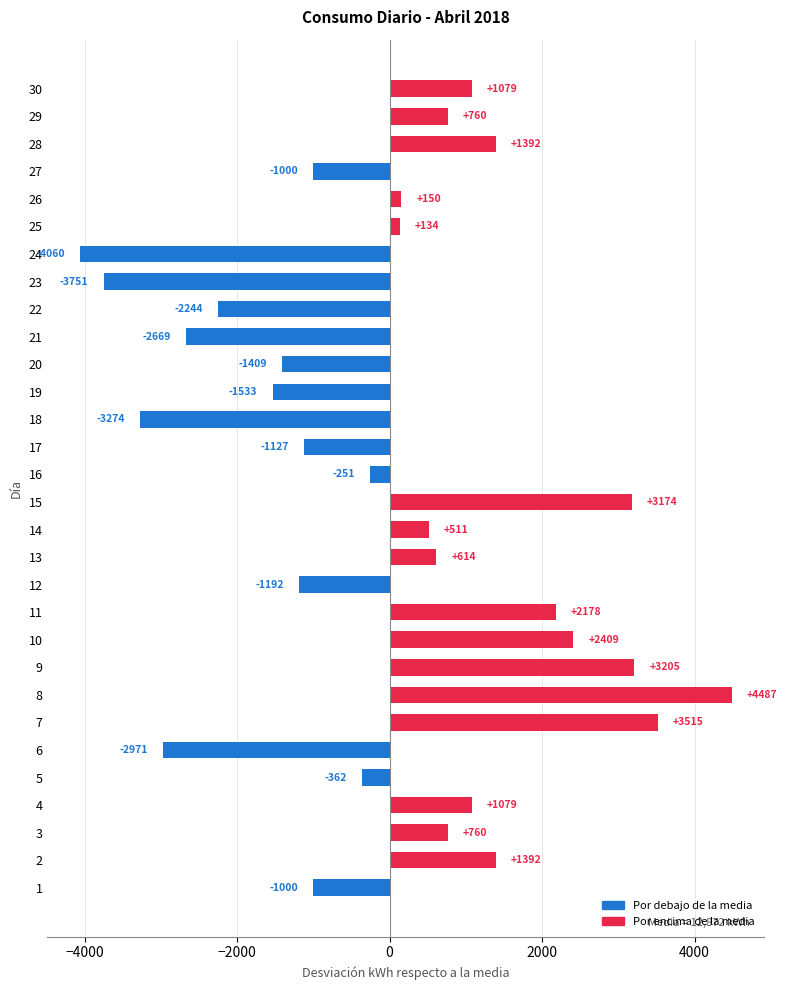

What is the greatest value displayed?

4487.4